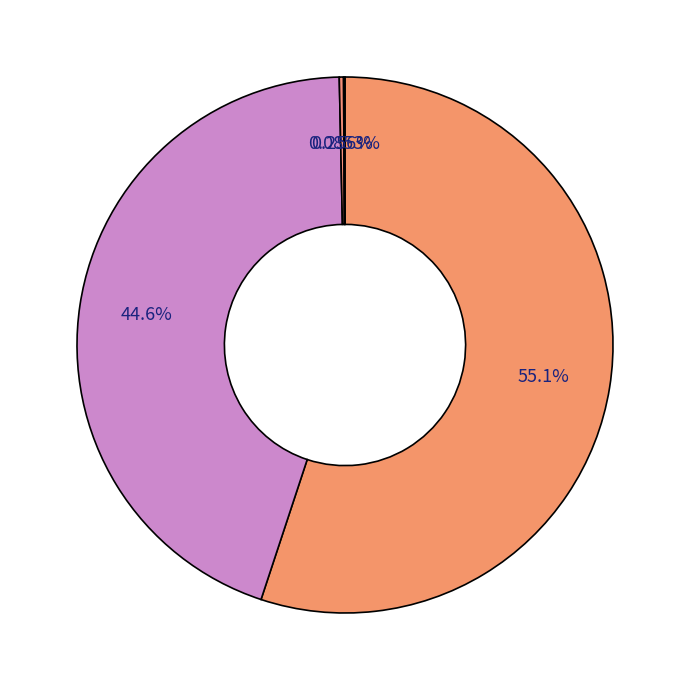

Which slice represents more than half of the pie?

Обед